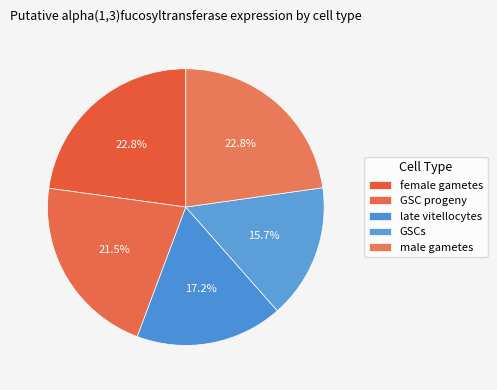

Is there a majority slice in this chart?

No